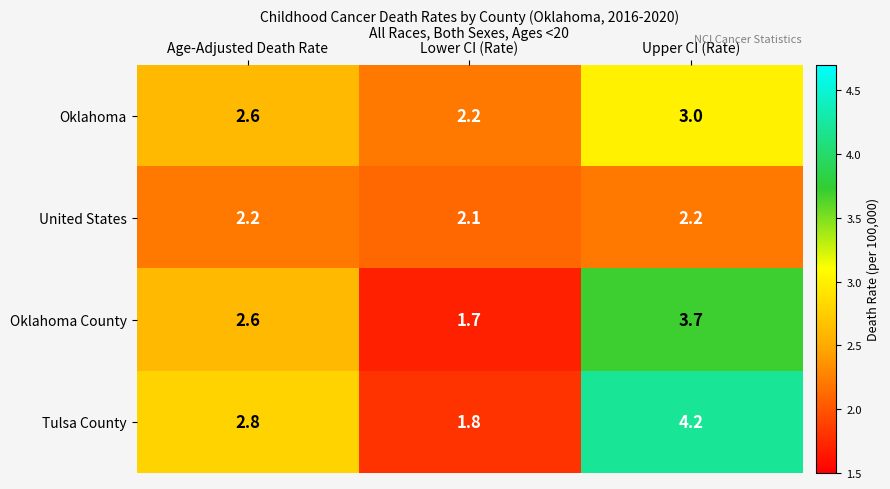

What is the difference between the highest and lowest values at Age-Adjusted Death Rate?

0.6